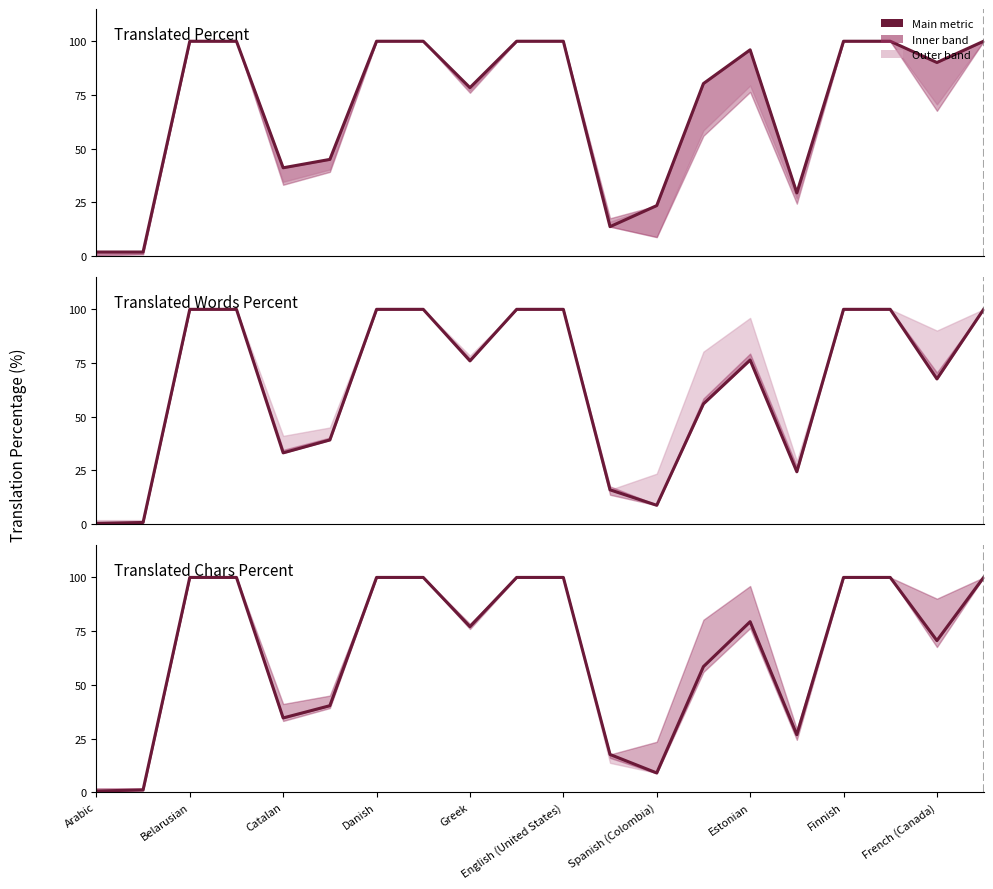

Is this an area chart (filled region under the line)?

No